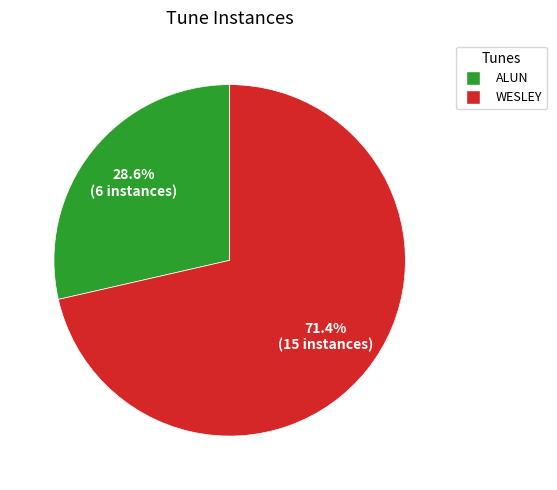

Count the number of slices in the pie.

2